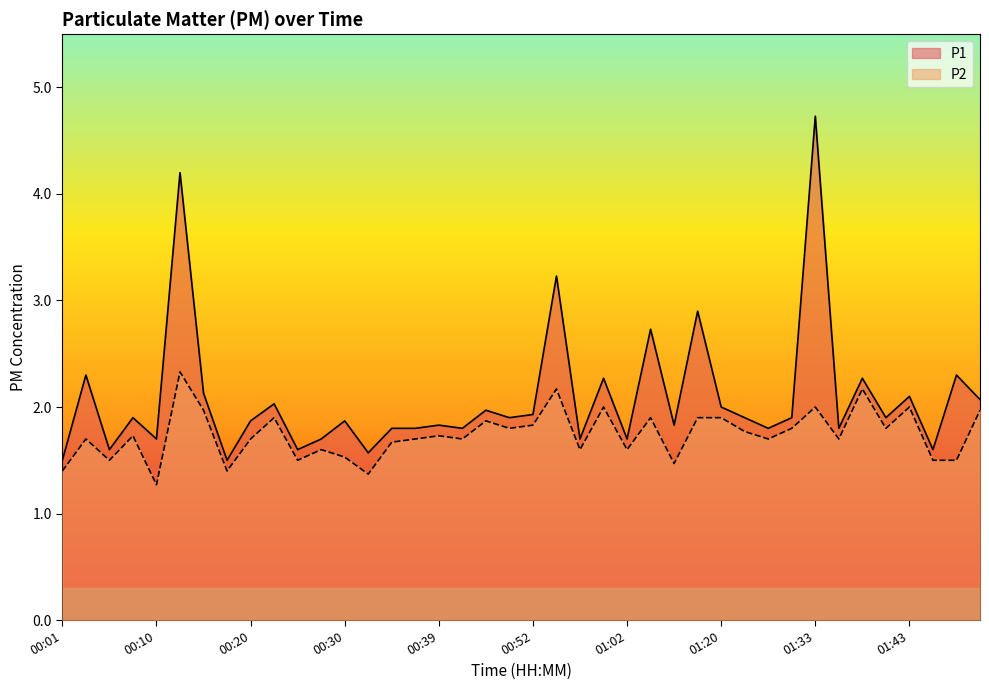

True or false: P1 and P2 cross at least once.

False